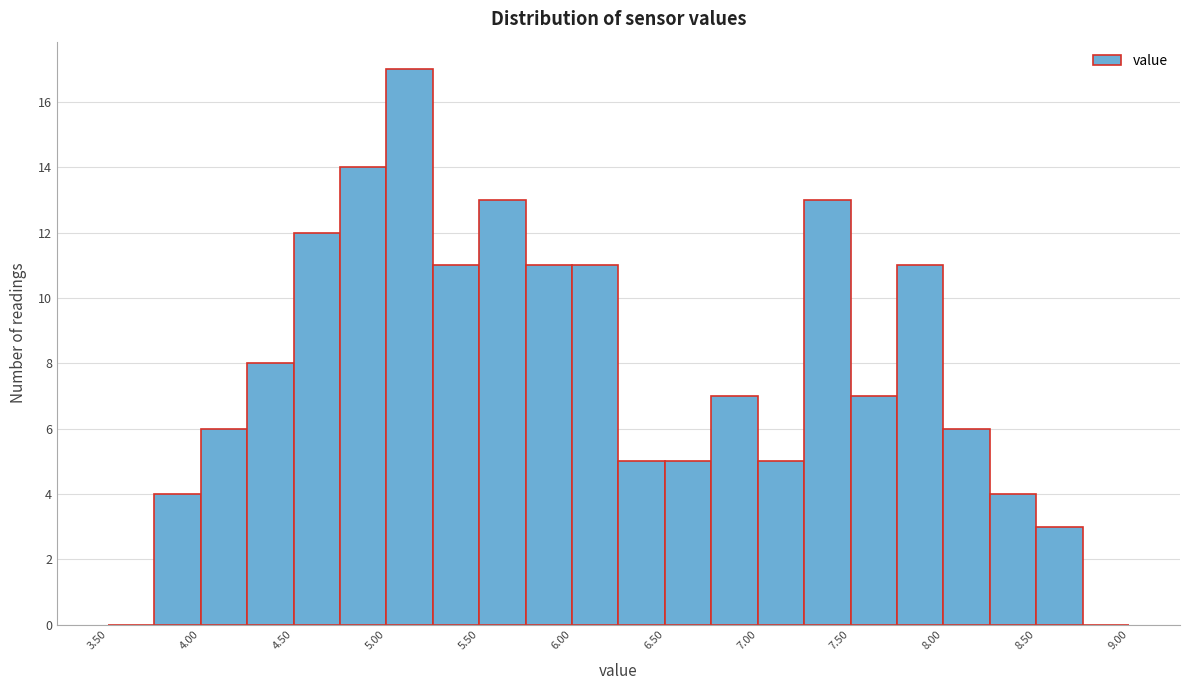

Reading left to right, transcribe this chart: for each bar, give the range it covers on the x-axis and its height. The values are not printed on the chart, so give them approximately, as read against the axis.

3.50 to 3.75: 0
3.75 to 4.00: 4
4.00 to 4.25: 6
4.25 to 4.50: 8
4.50 to 4.75: 12
4.75 to 5.00: 14
5.00 to 5.25: 17
5.25 to 5.50: 11
5.50 to 5.75: 13
5.75 to 6.00: 11
6.00 to 6.25: 11
6.25 to 6.50: 5
6.50 to 6.75: 5
6.75 to 7.00: 7
7.00 to 7.25: 5
7.25 to 7.50: 13
7.50 to 7.75: 7
7.75 to 8.00: 11
8.00 to 8.25: 6
8.25 to 8.50: 4
8.50 to 8.75: 3
8.75 to 9.00: 0